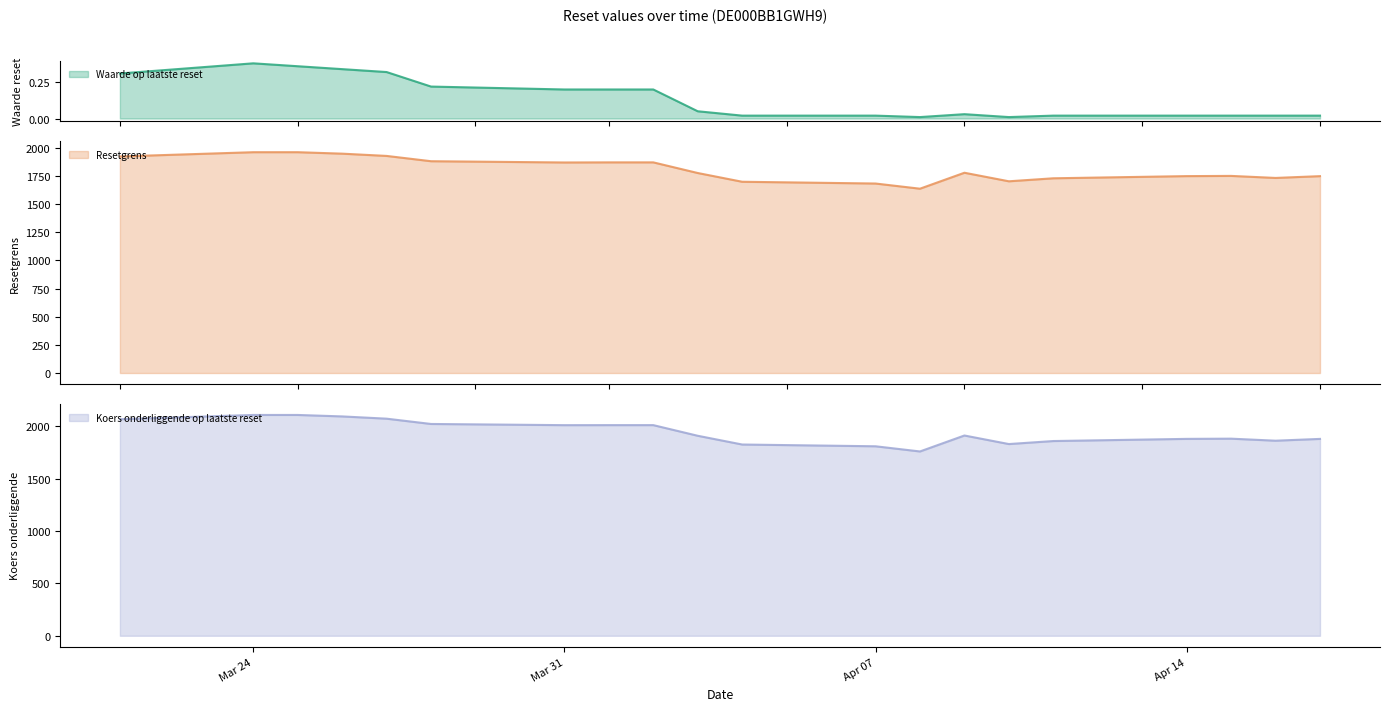

True or false: Resetgrens and Koers onderliggende op laatste reset cross at least once.

False